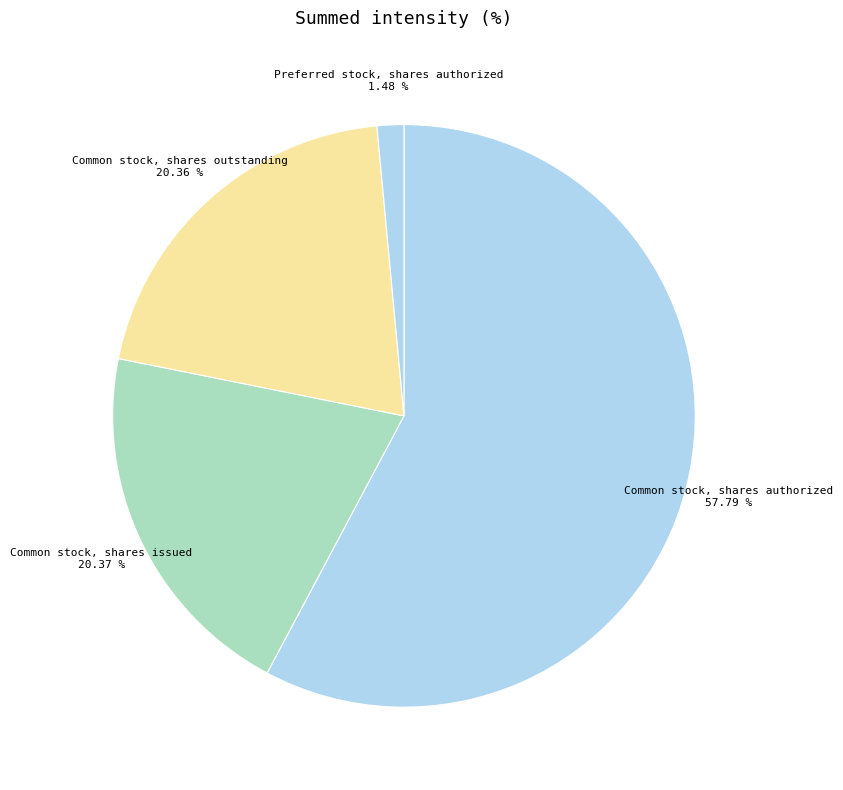

What is the majority slice?

Common stock, shares authorized